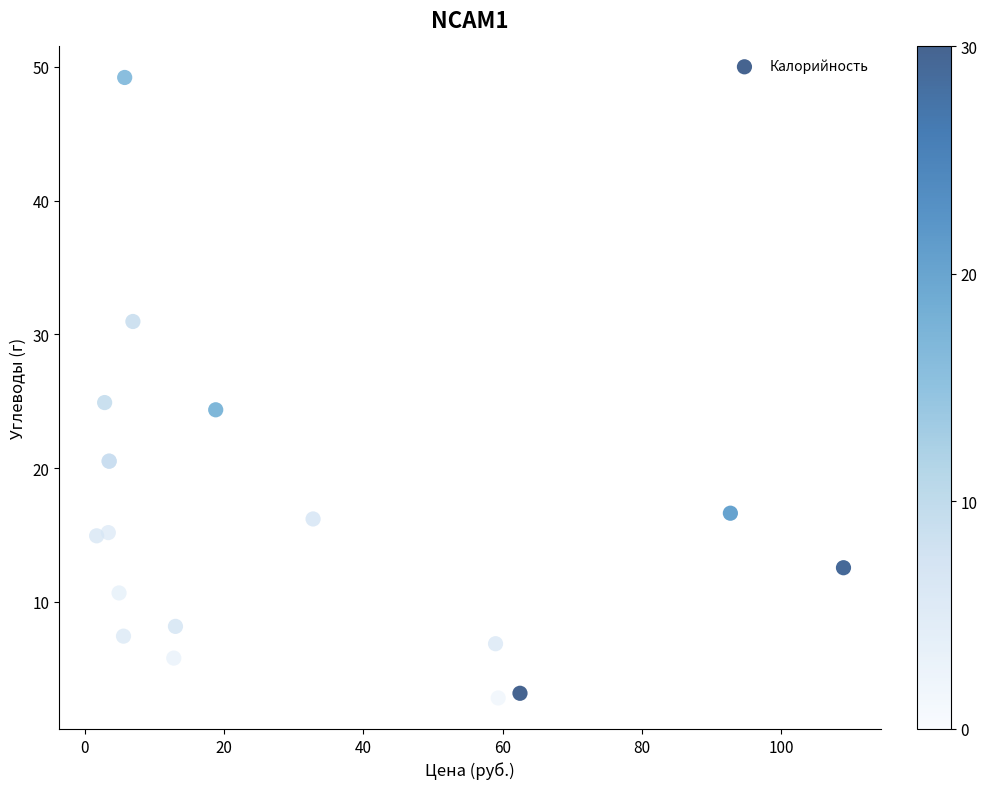

What Y value in the scatter plot is closest to 26?

24.9